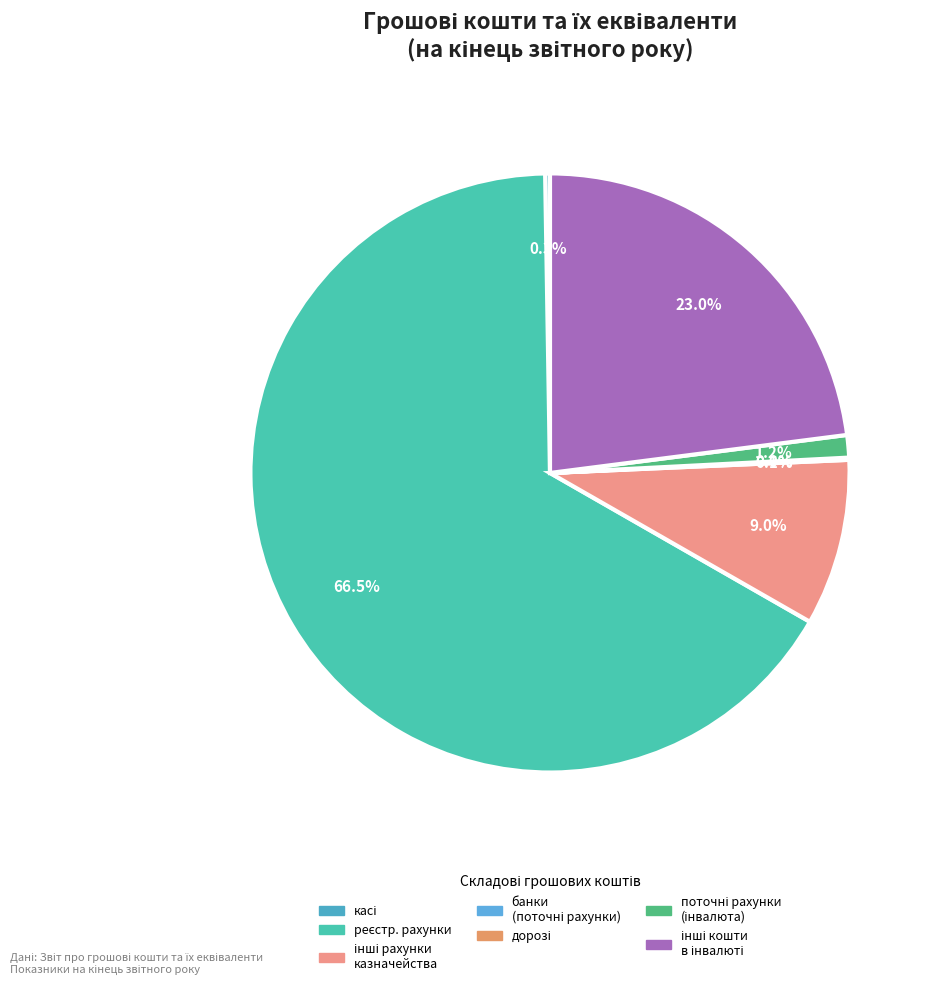

To the nearest percent, what is the average slice percentage?

14%